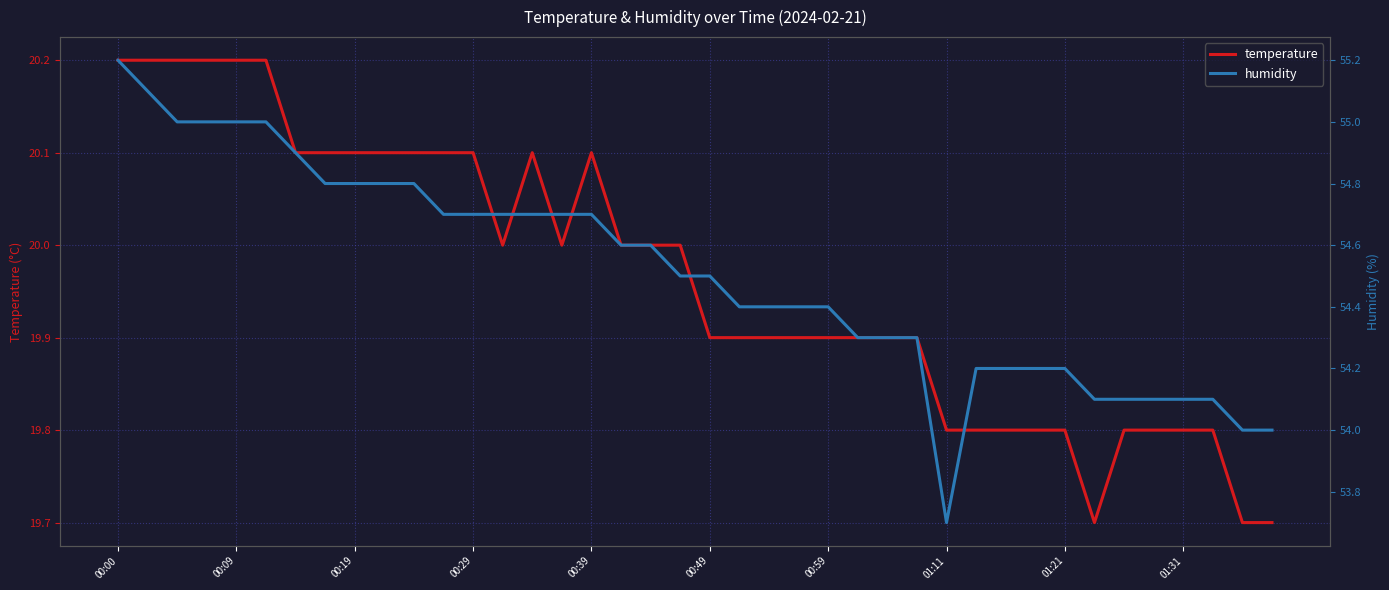

At how many categories does at least one series exceed 29?

40